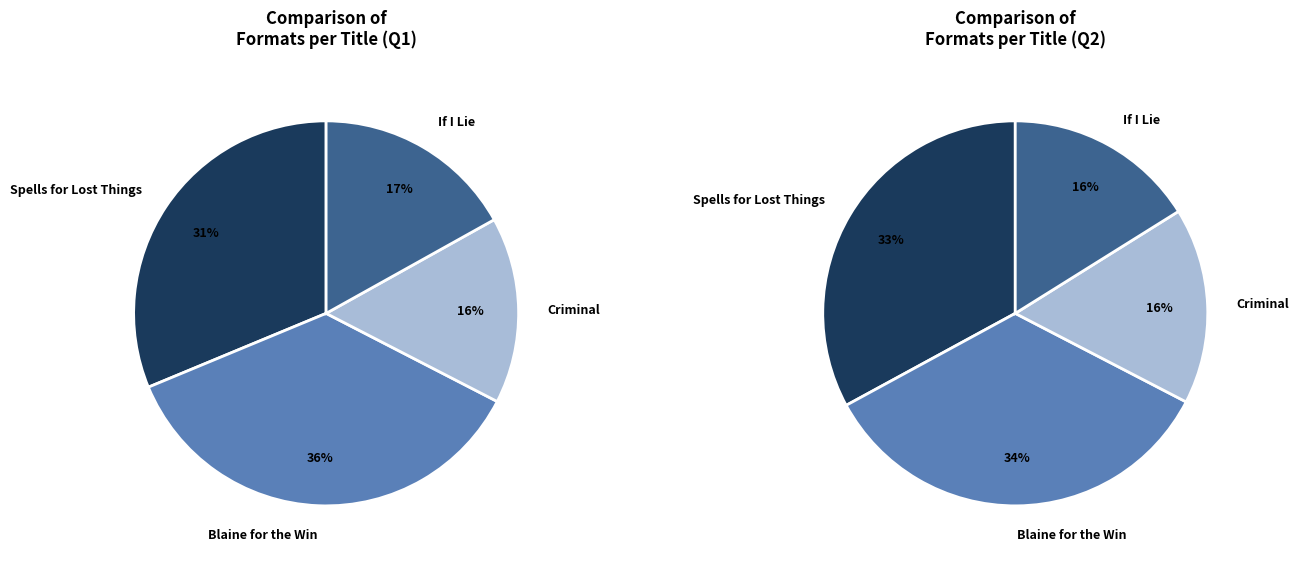

To the nearest percent, what is the difference between the largest and smallest slice percentages?

21%